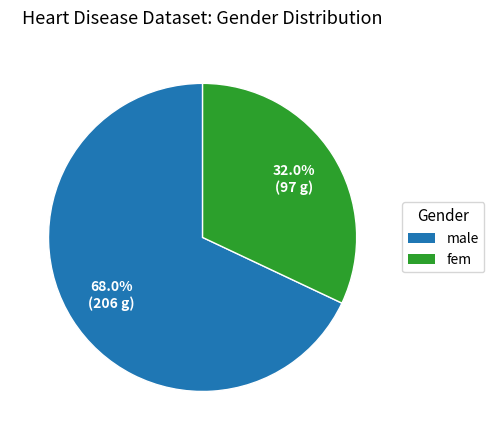

Is there any slice that represents more than half of the pie?

Yes